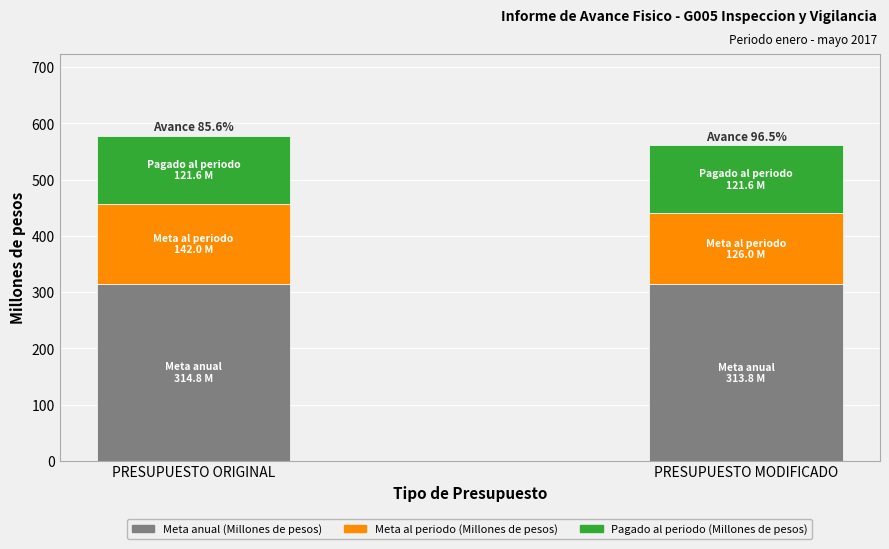

What is the average value of the Meta anual (Millones de pesos) series?

314.3